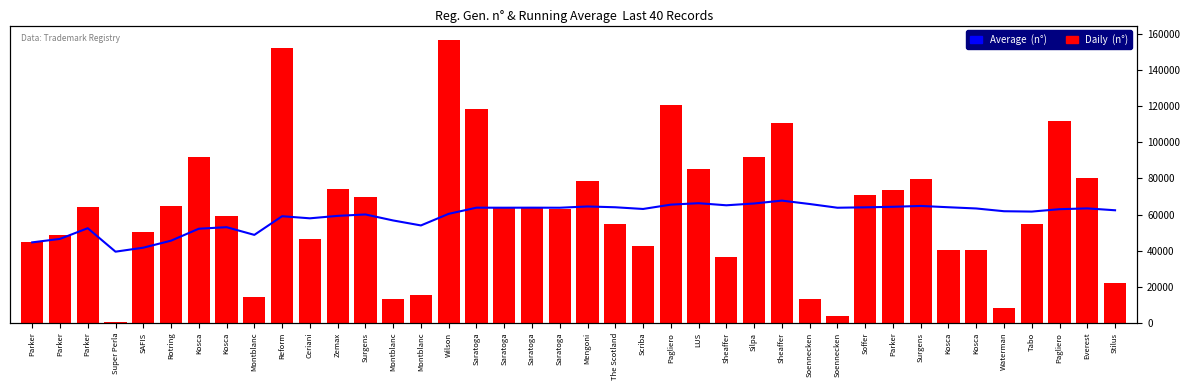

What is the value of the Daily  (n°) bar at the 12th from the left?

74156.0